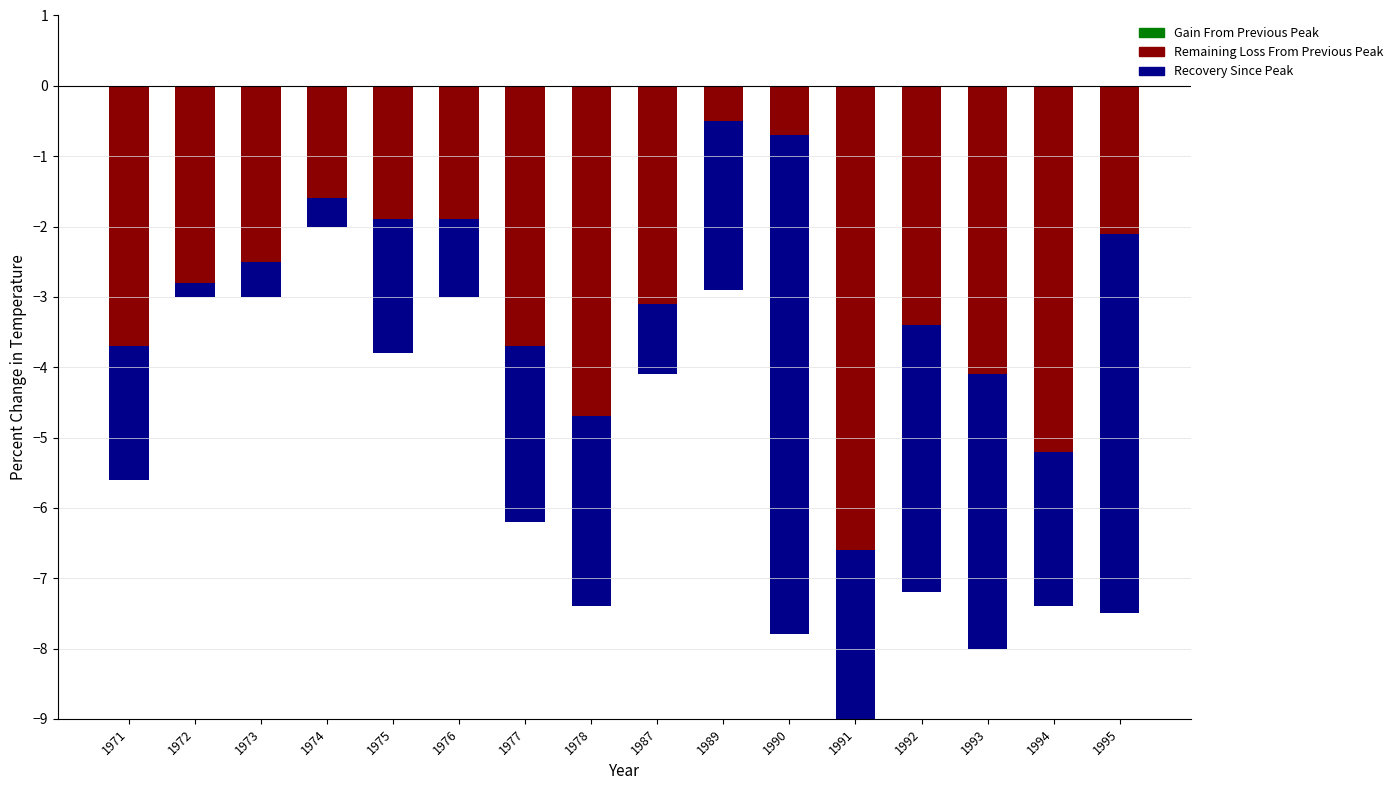

What is the total value across all series at 1987?

-4.1